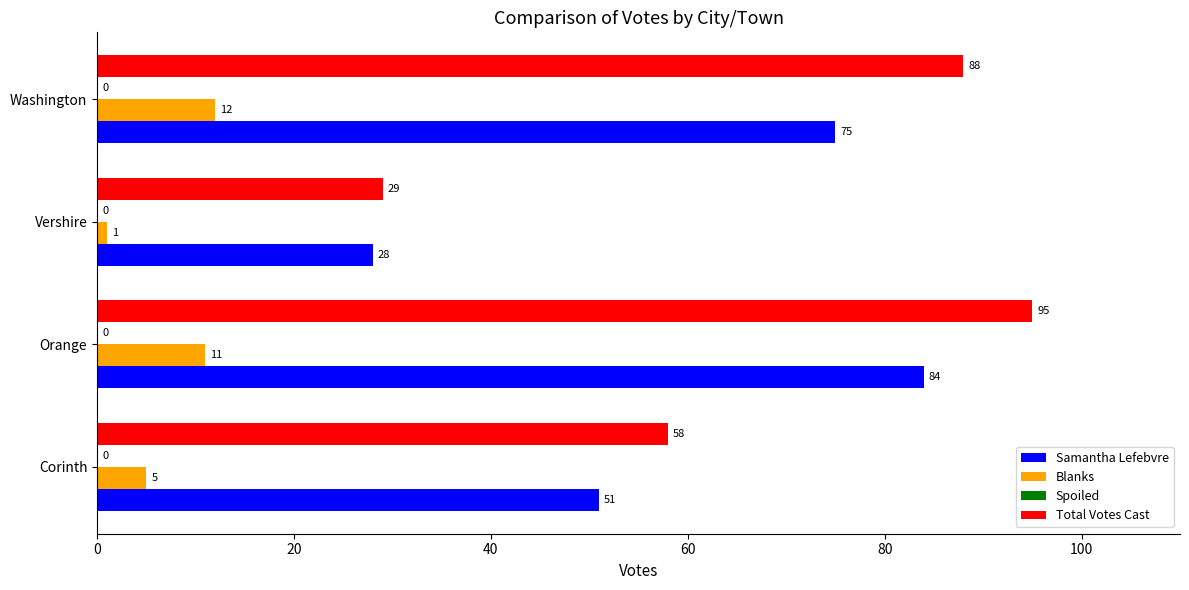

Count the Total Votes Cast values in the range 58 to 95.

3